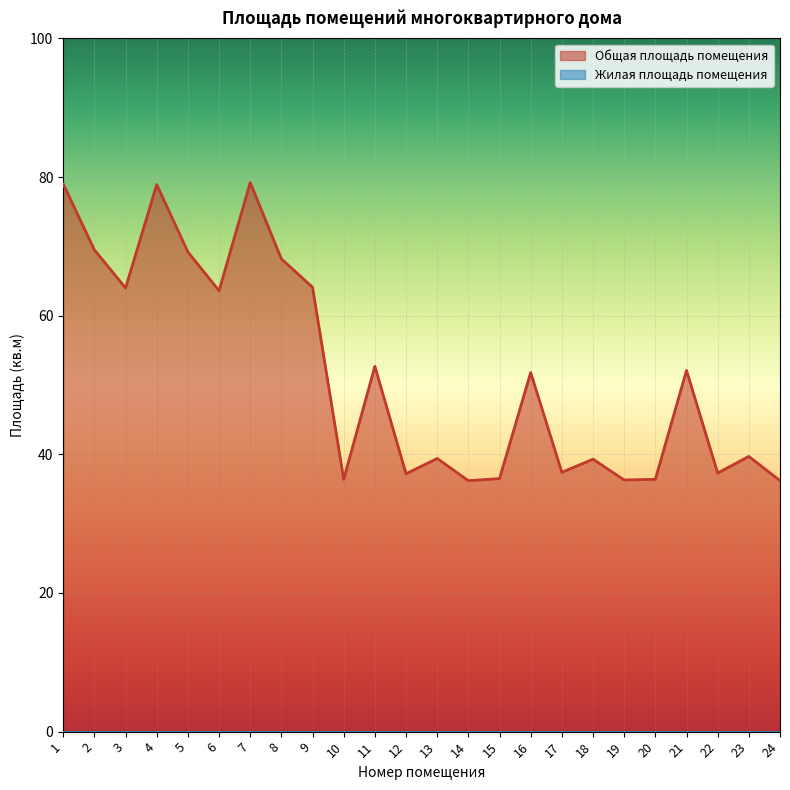

The value at 22 is 62.8. True or false?

False